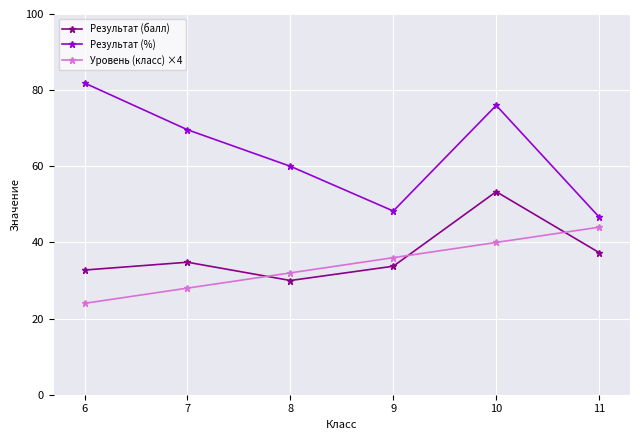

Which category has the lowest value across all series?

6